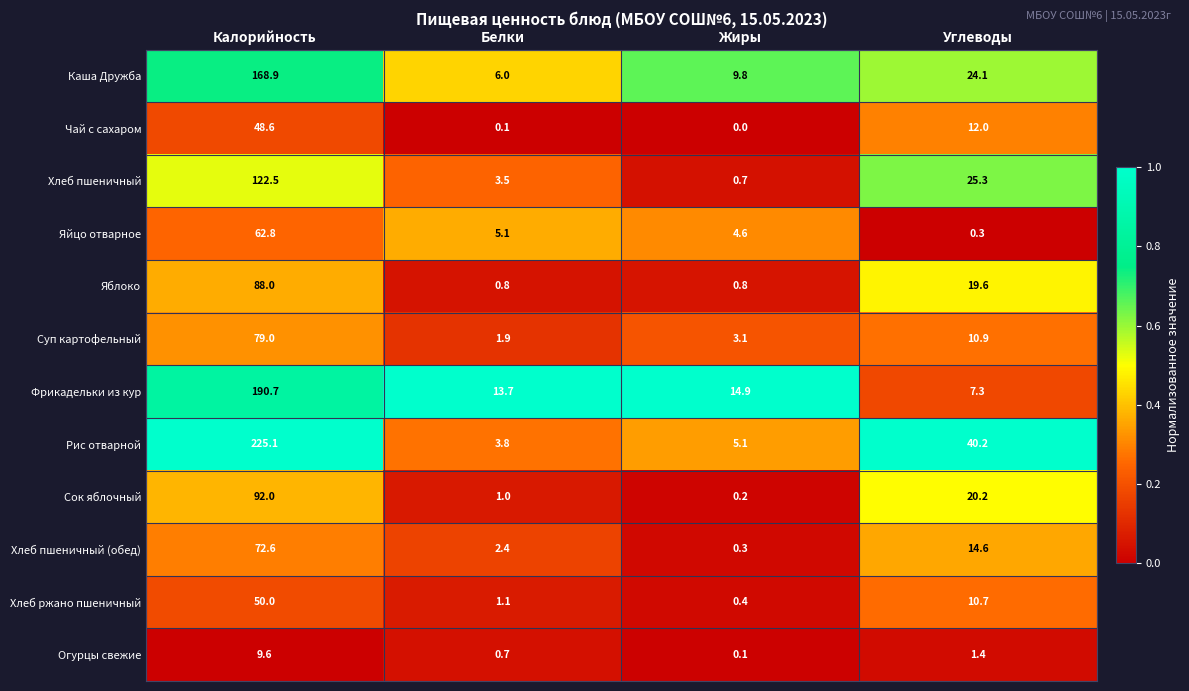

What is the average value of the Суп картофельный series?

23.7